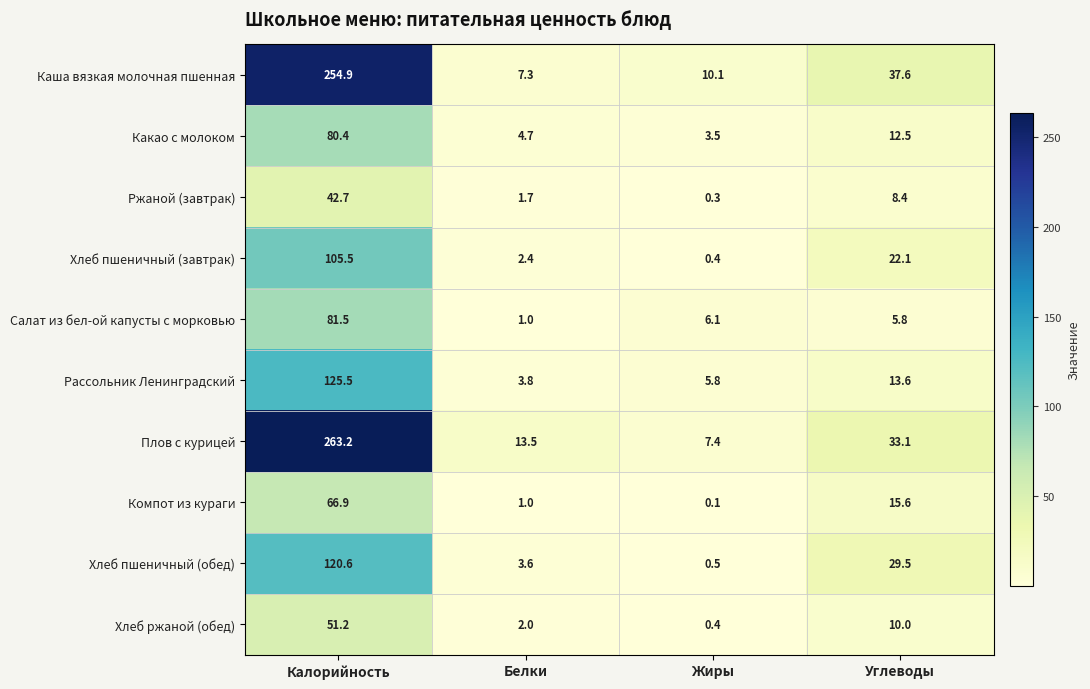

What is the greatest value displayed?

263.2